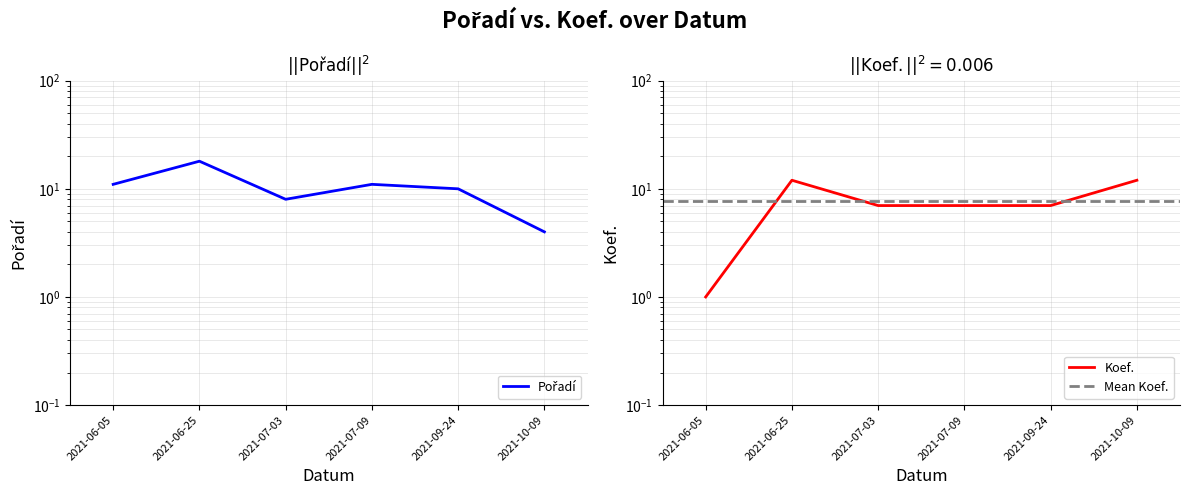

What is the sum of the Koef. values at 2021-07-09 and 2021-10-09?

19